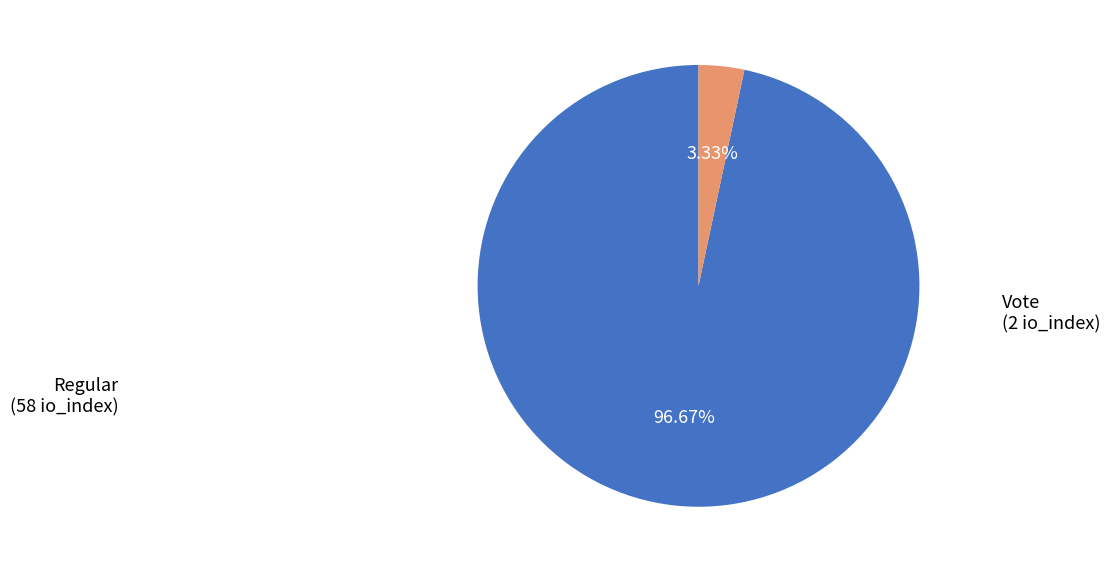

Count the number of slices in the pie.

2